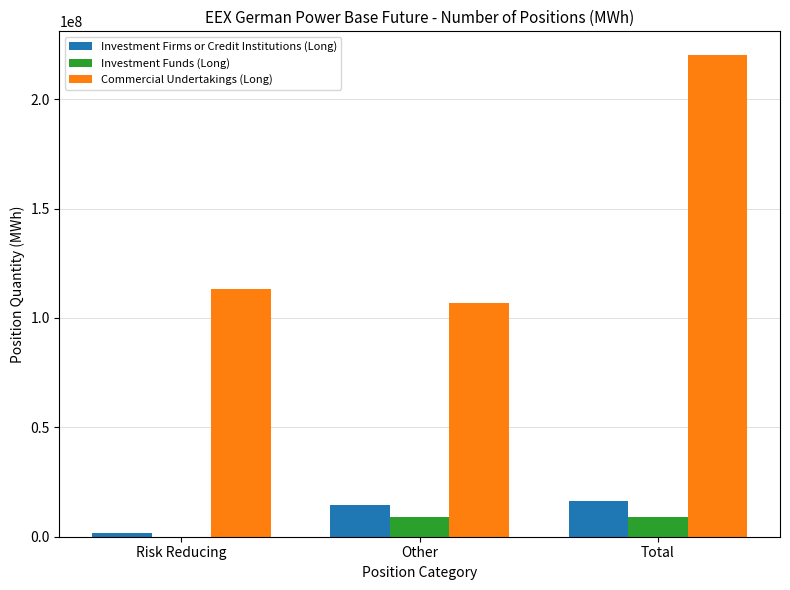

How many data points does each series have?

3